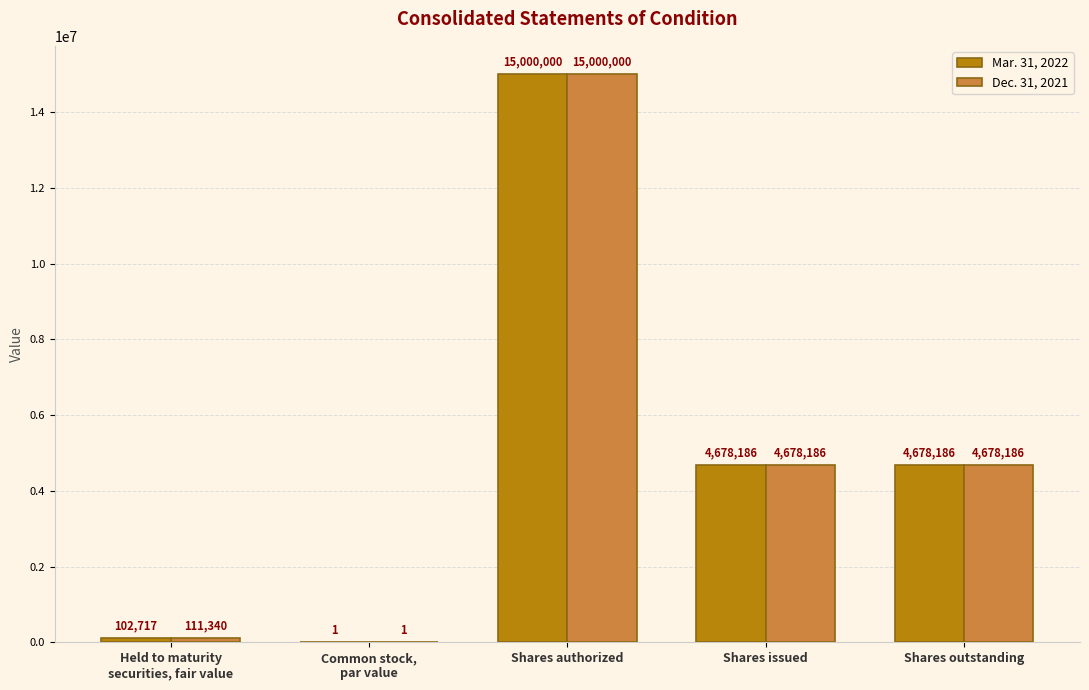

What is the highest value of the Mar. 31, 2022 series?

15000000